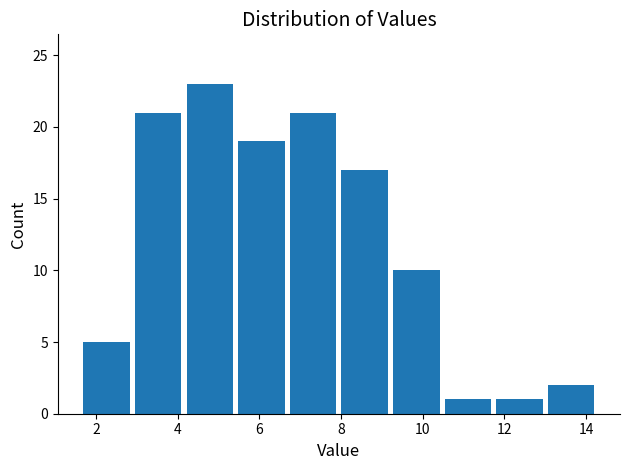

Reading left to right, list every bar in this chart as the range it spans on the x-axis followed by its height. Neither the bar edges nor the heights are printed on the chart, so give them approximately, as read against the axes.

1.6 to 2.8: 5
2.8 to 4.2: 21
4.2 to 5.4: 23
5.4 to 6.6: 19
6.6 to 8.0: 21
8.0 to 9.2: 17
9.2 to 10.4: 10
10.4 to 11.8: 1
11.8 to 13.0: 1
13.0 to 14.2: 2